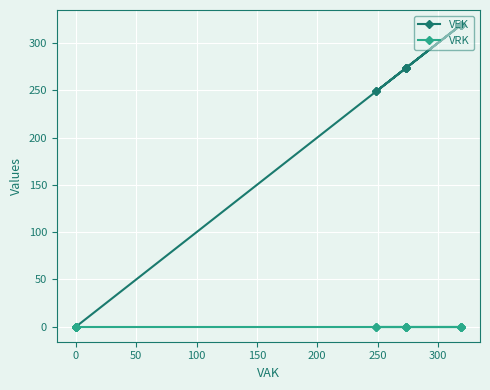

Count the number of data series in this chart.

2